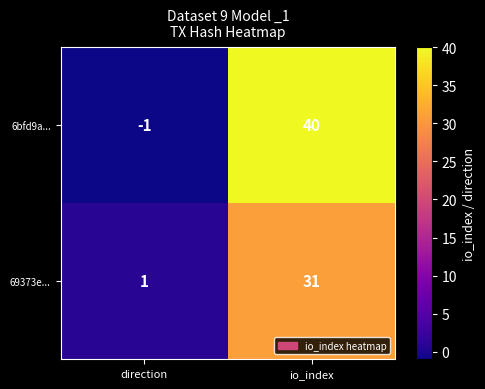

At io_index, list the series in order from largest to smallest.

6bfd9a..., 69373e...